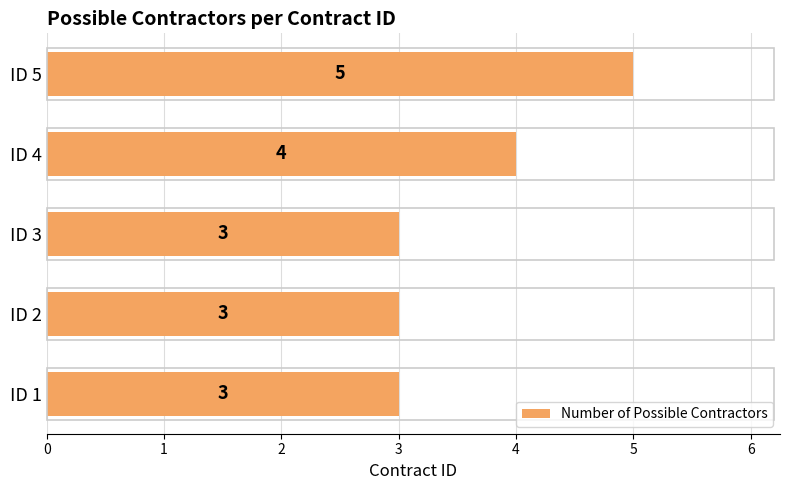

Reading bottom to top, transcribe all the data shown in this chart.

ID 1=3	ID 2=3	ID 3=3	ID 4=4	ID 5=5